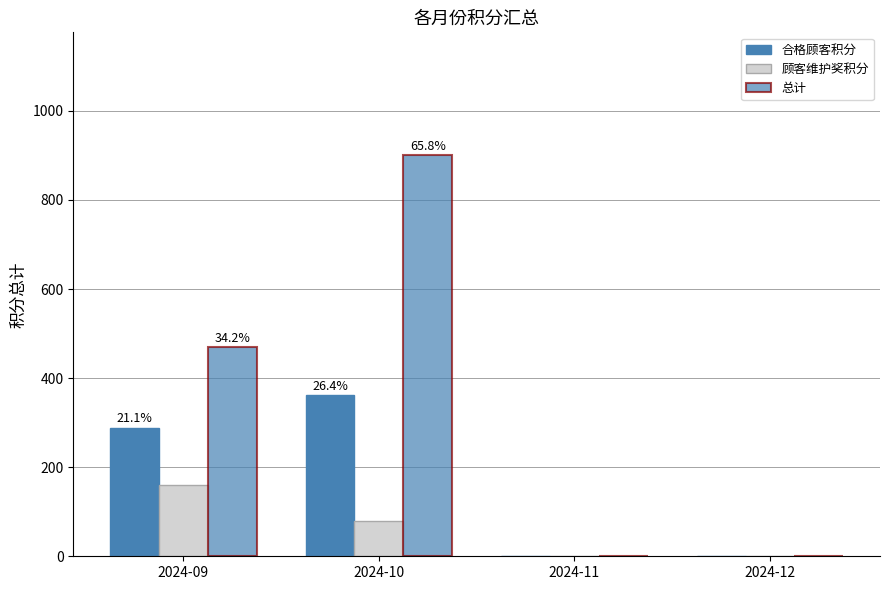

What is the value of the 顾客维护奖积分 bar at the 1st from the left?

160